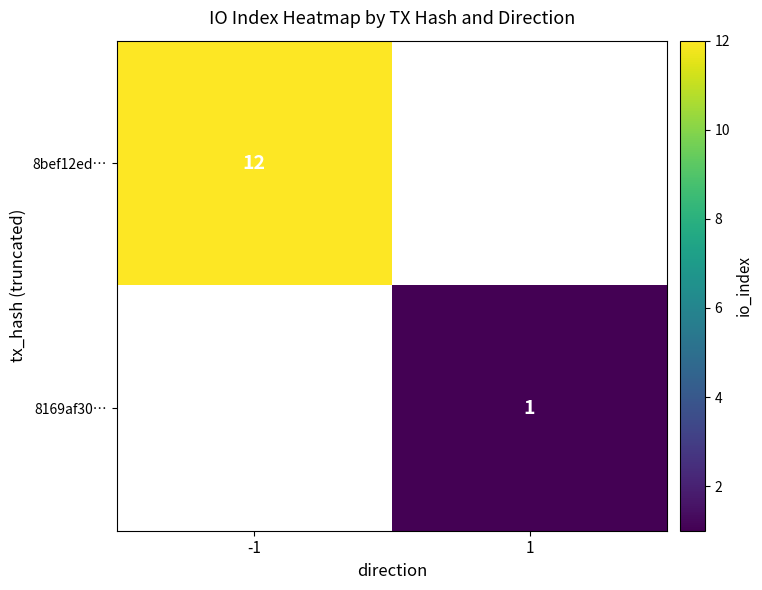

True or false: 8bef12ed… has a value of 12 at -1.

True